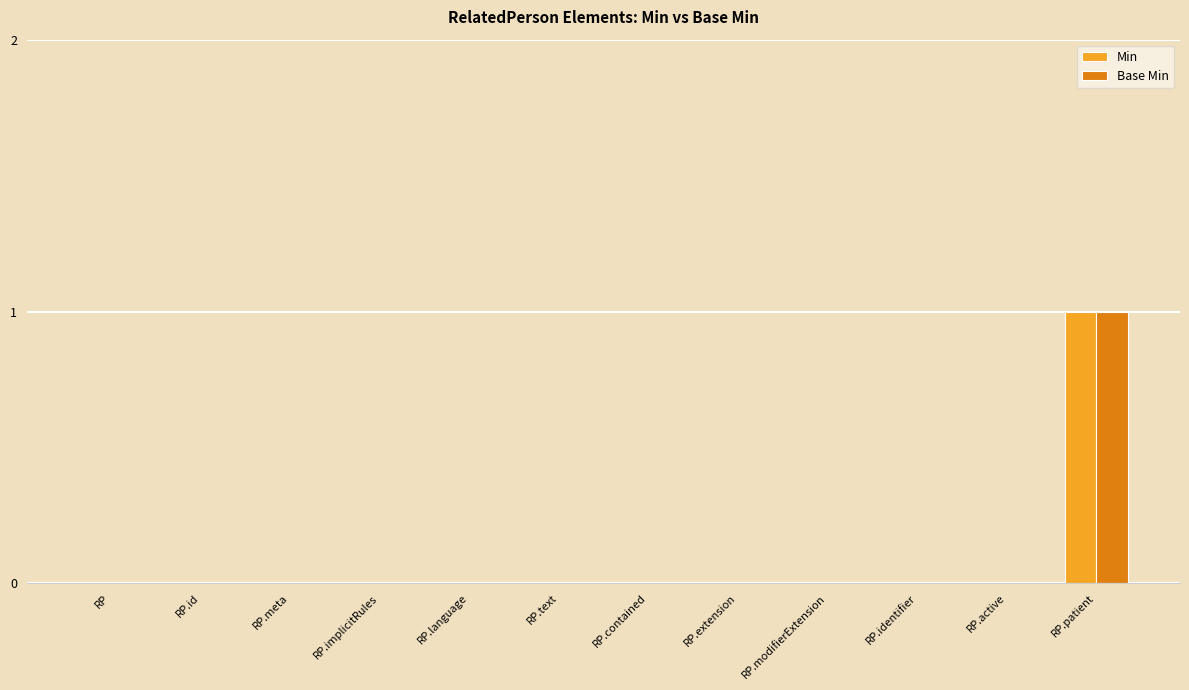

What is the total value across all series at RP.patient?

2